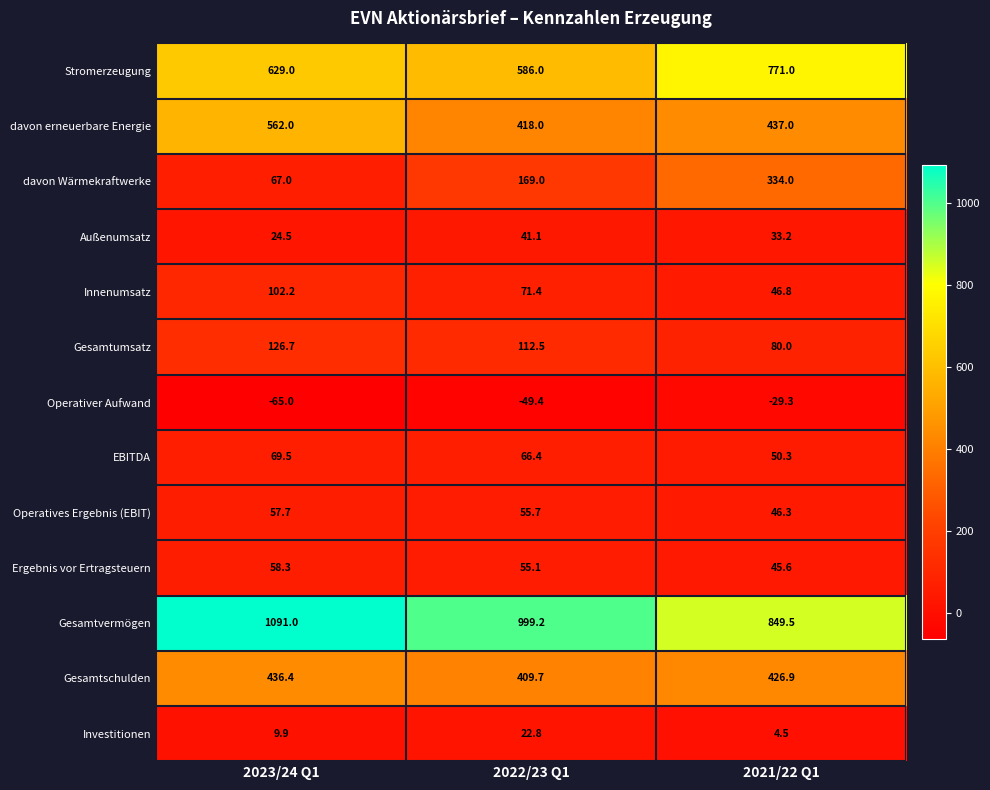

Where is Gesamtvermögen nearest to the value 970?

2022/23 Q1